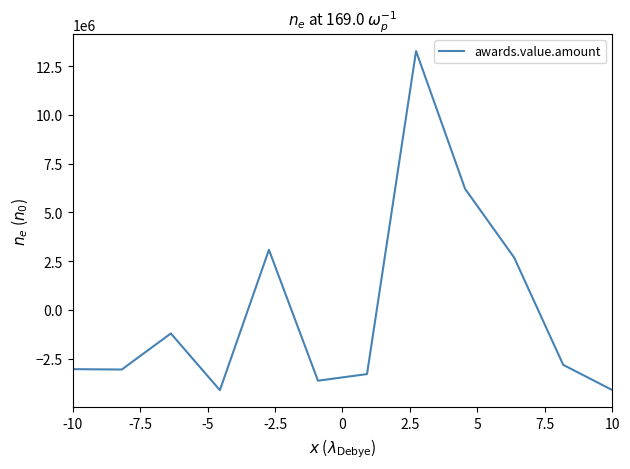

What is the difference between the maximum and minimum values?

17377229.9